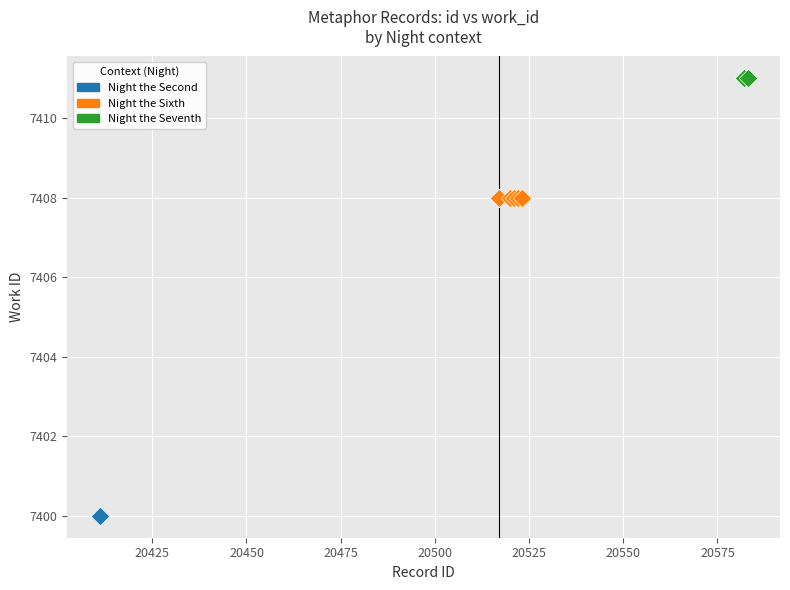

Which series reaches the minimum Y coordinate?

Night the Second